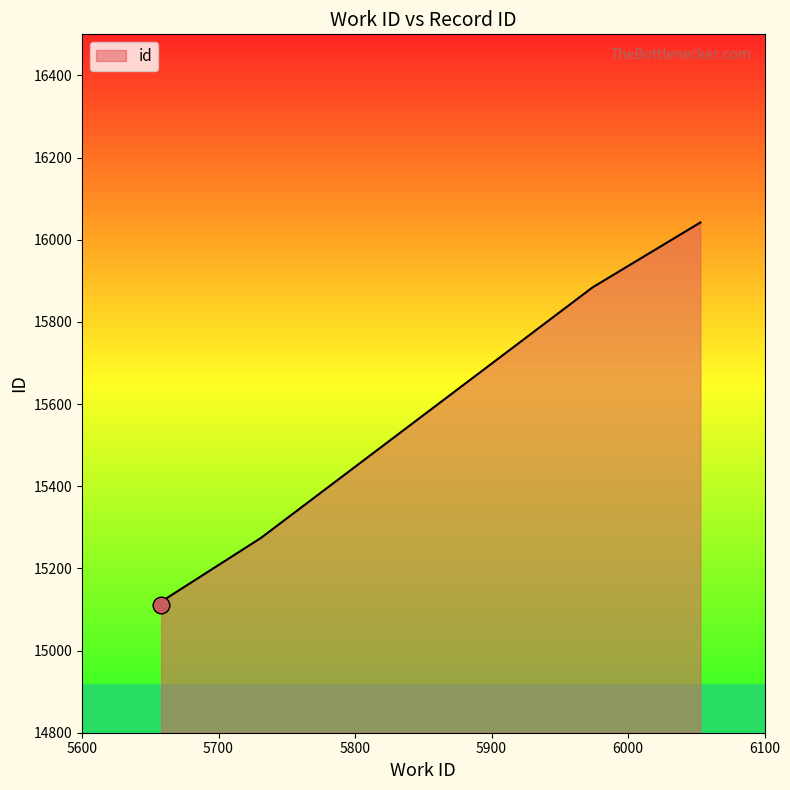

How many lines are shown in the chart?

1